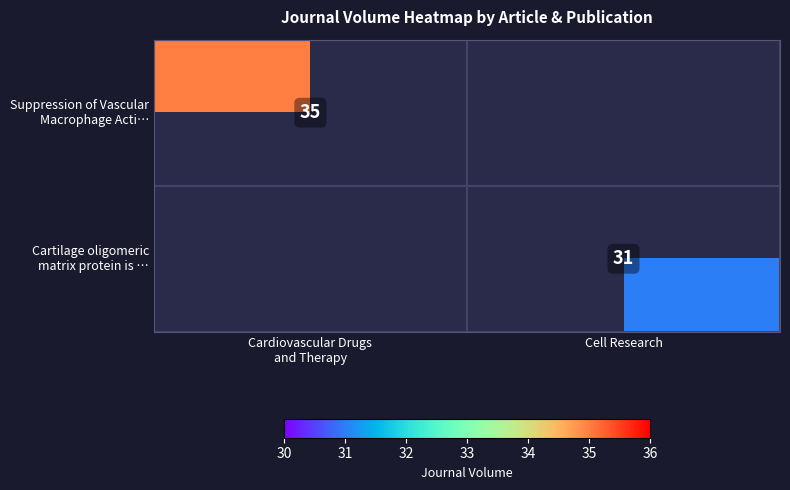

Between Cardiovascular Drugs and Therapy and Cell Research, which series saw the biggest shift?

Suppression of Vascular Macrophage Acti…